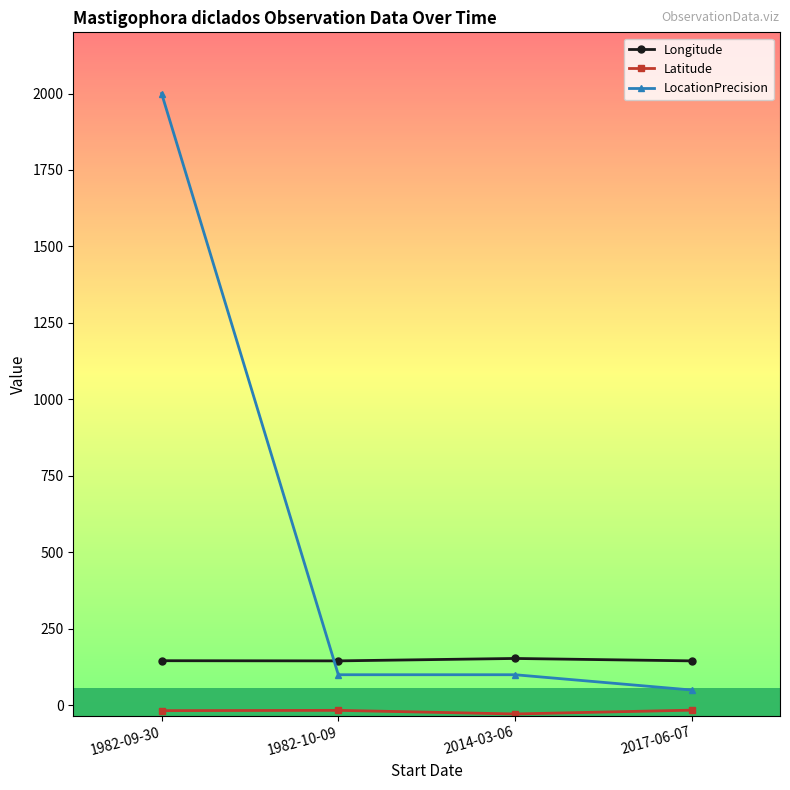

Does the chart have visible grid lines?

No